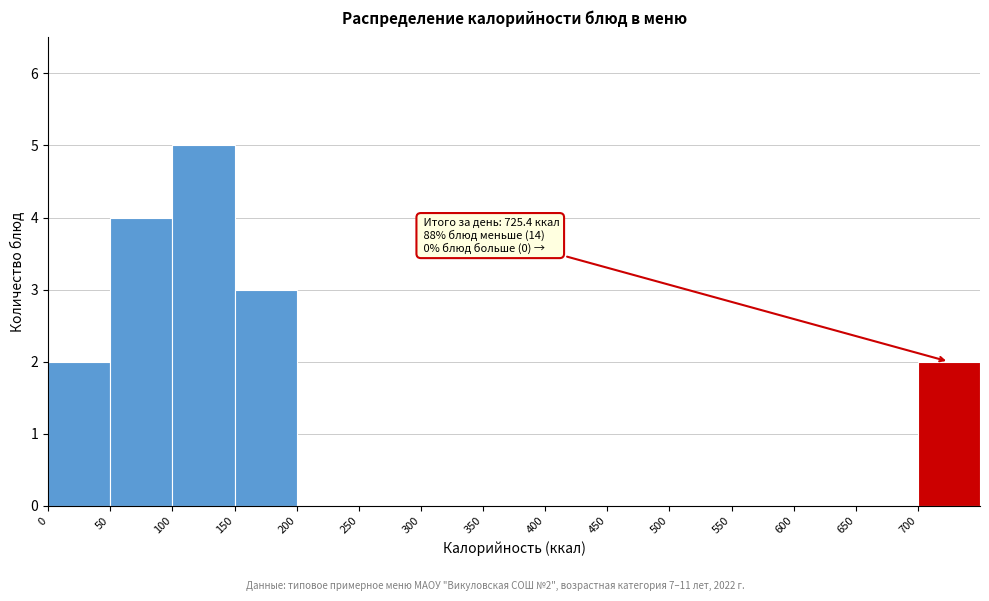

Over which range of the x-axis is the bar tallest?

100 to 150